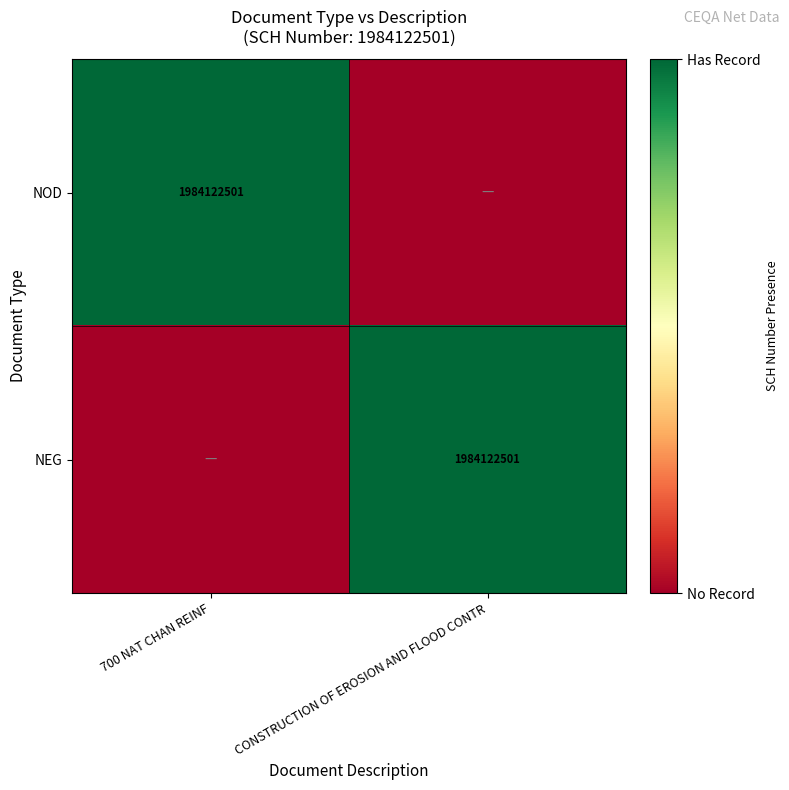

Which has a higher value, 700 NAT CHAN REINF or CONSTRUCTION OF EROSION AND FLOOD CONTR?

700 NAT CHAN REINF